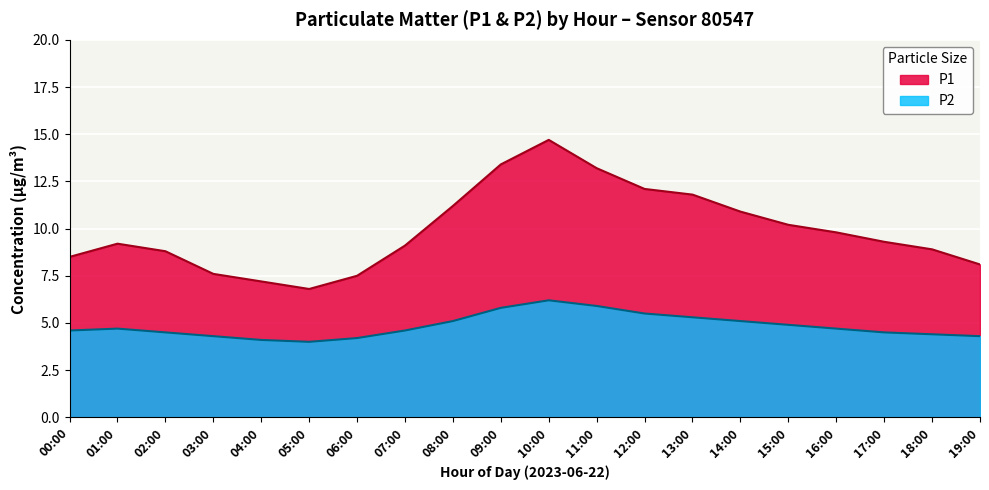

List the series in order of their overall mean, highest first.

P1, P2